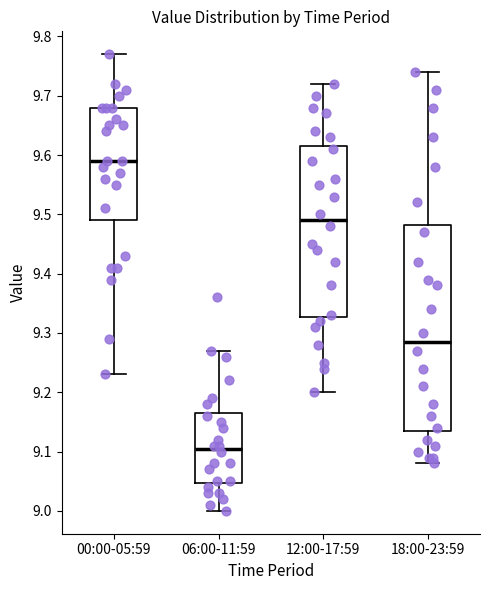

Where does the lower whisker of the box for 18:00-23:59 end on the y-axis? The values are not printed on the chart, so give them approximately, as read against the axis.

9.08